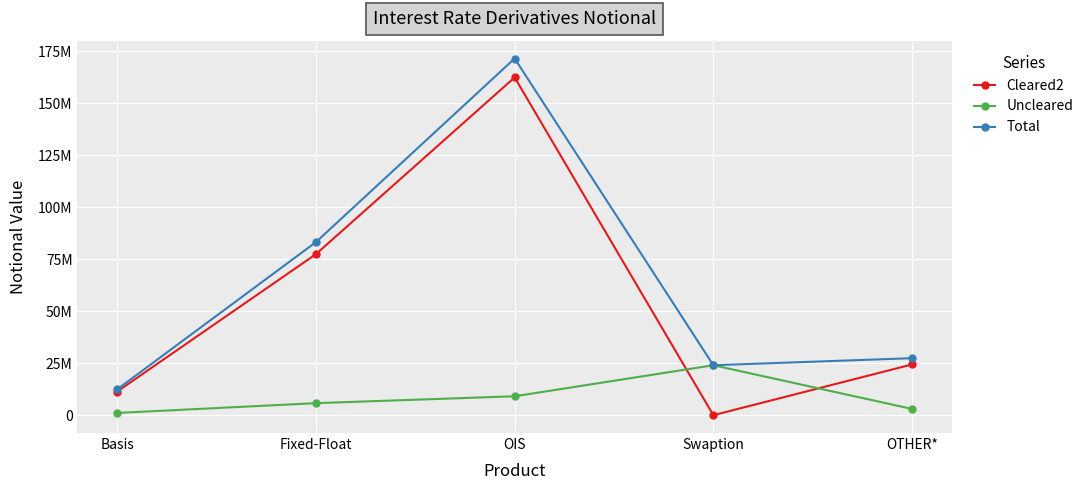

At which label does Uncleared first exceed 5784194?

OIS